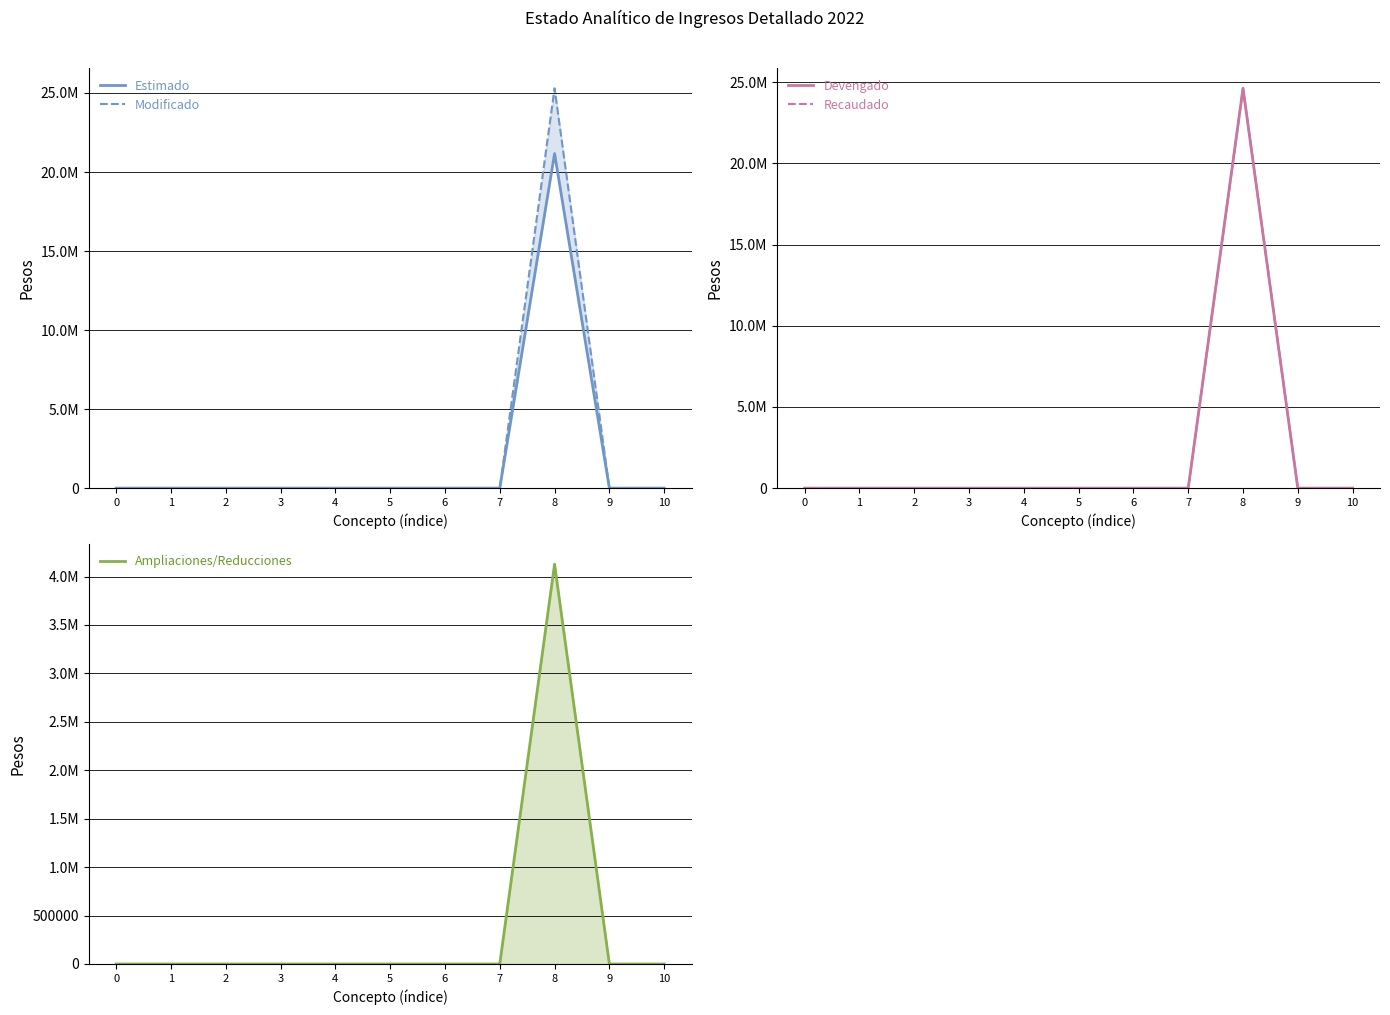

What is the maximum value shown in the chart?

25296785